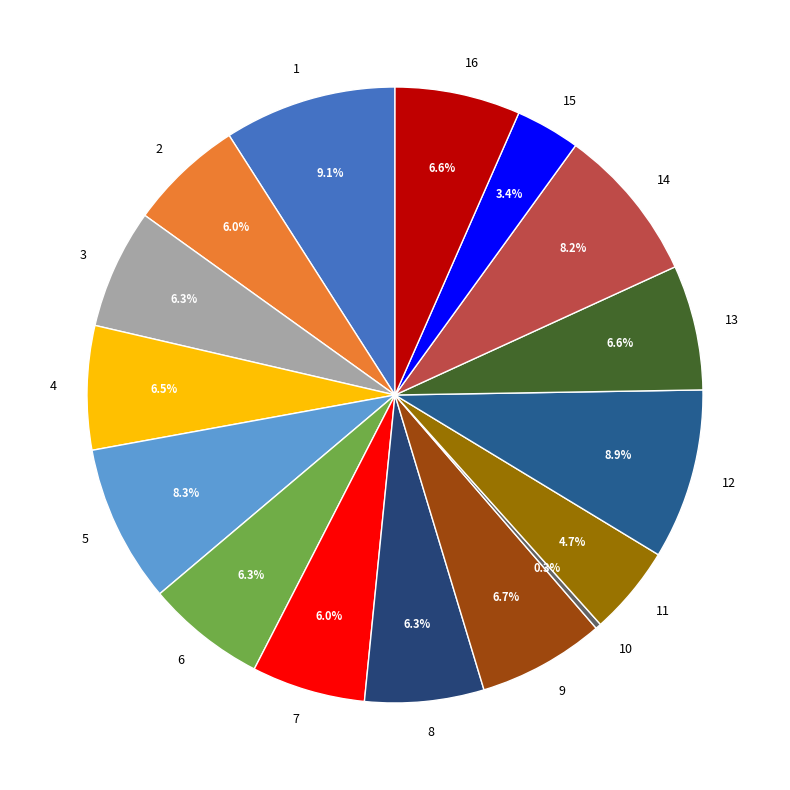

To the nearest percent, what is the combined percentage of 5 and 2?

14%